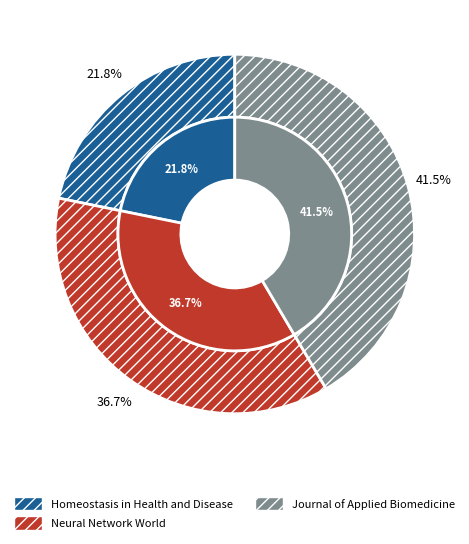

Approximately how many times larger is the value at Journal of Applied Biomedicine compared to Homeostasis in Health and Disease?

1.9